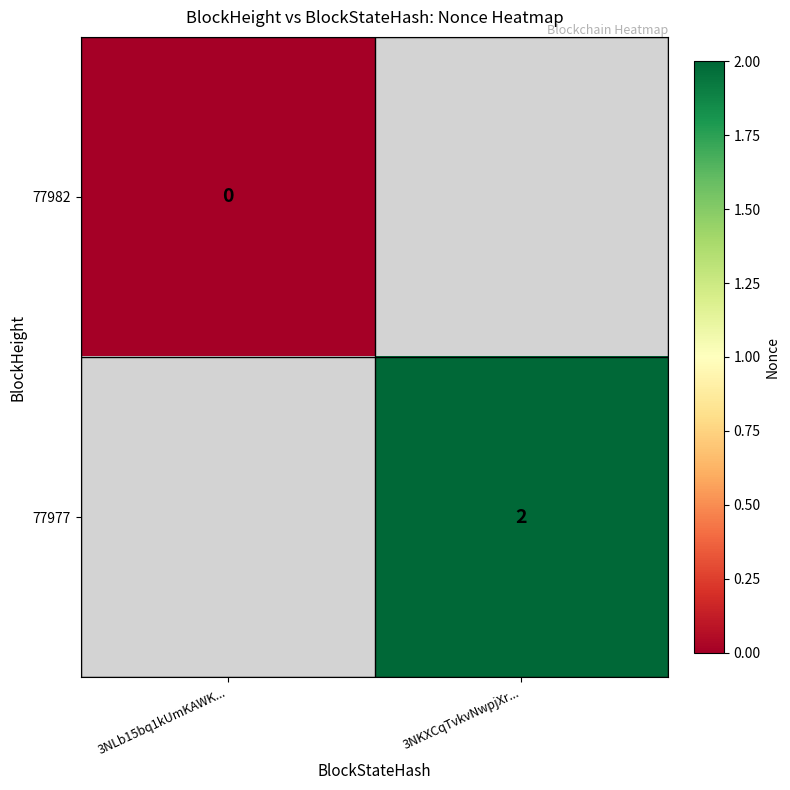

True or false: 77977 has a value of 3 at 3NKXCqTvkvNwpjXr....

False